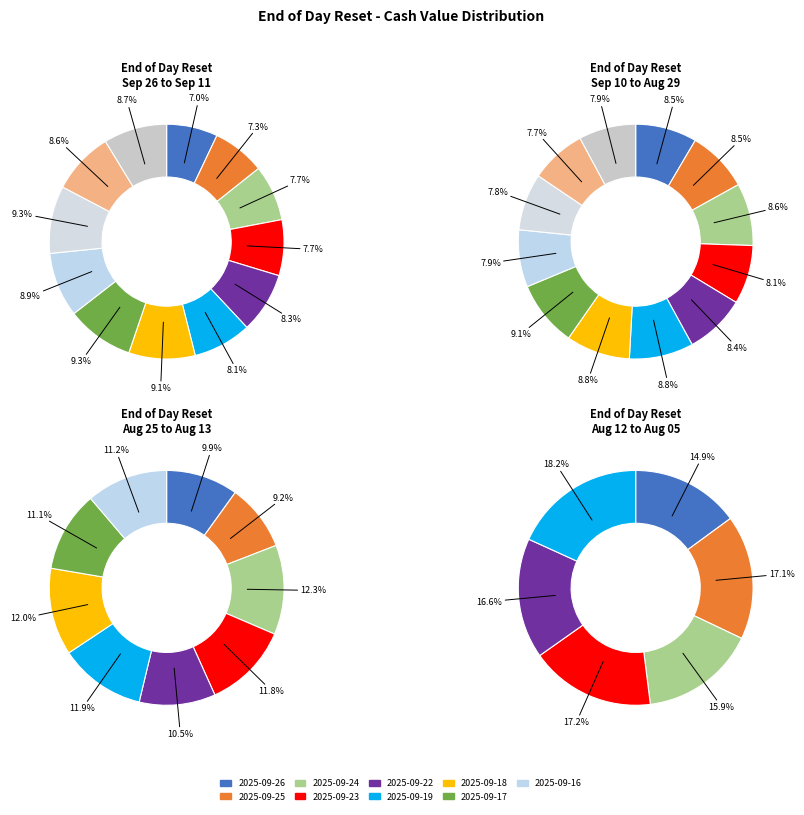

True or false: 2025-09-24 accounts for 8% of the total.

True